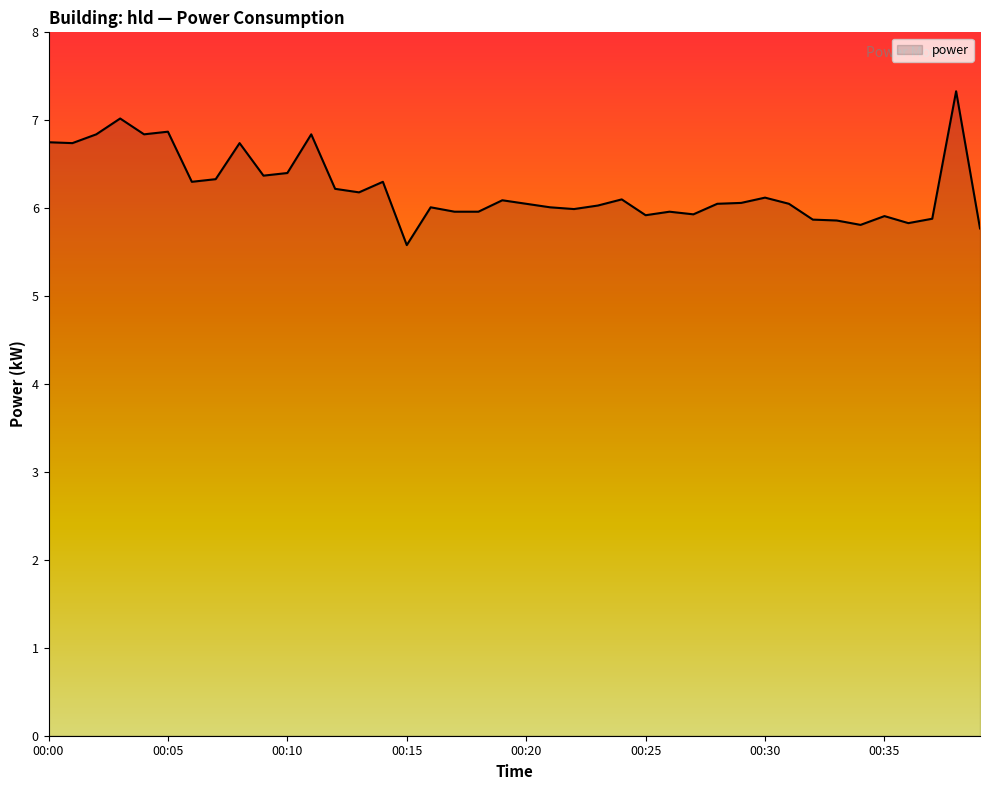

What is the smallest value displayed?

5.6